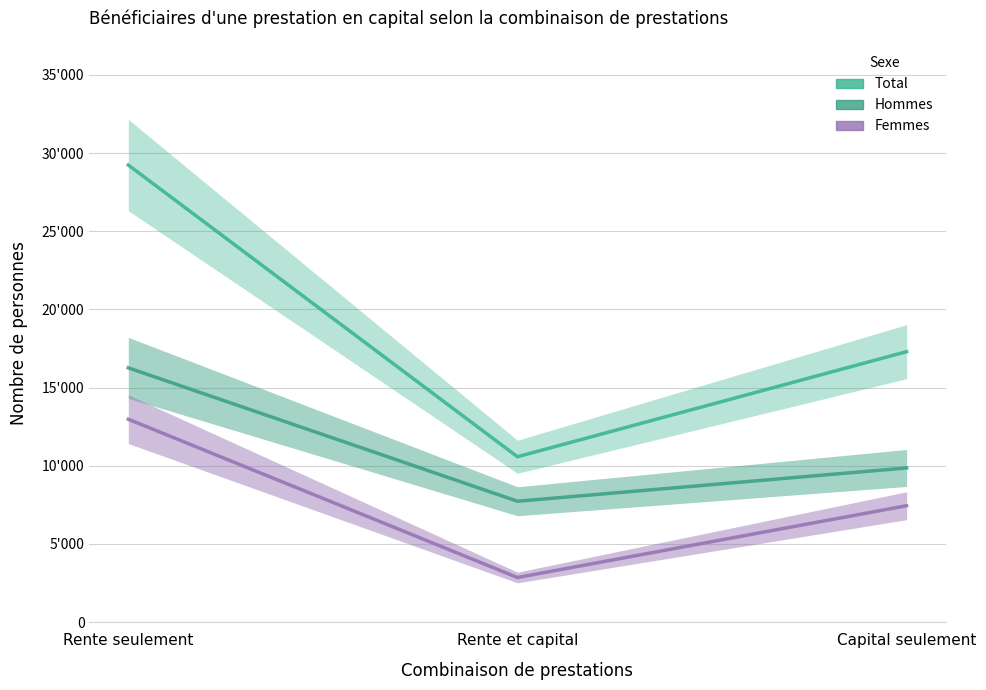

Which label corresponds to the smallest value in the chart?

Rente et capital